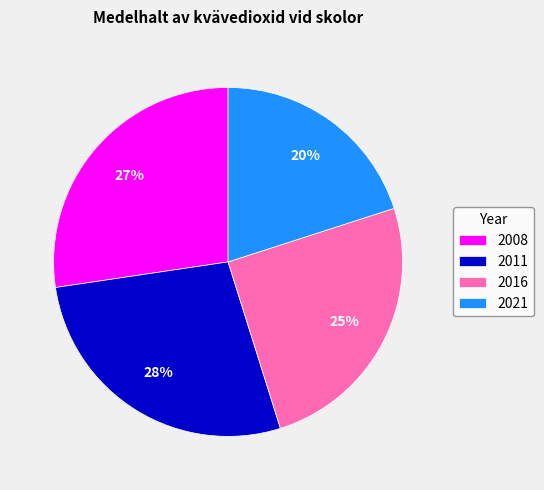

What percentage is the 2021 slice, to the nearest percent?

20%